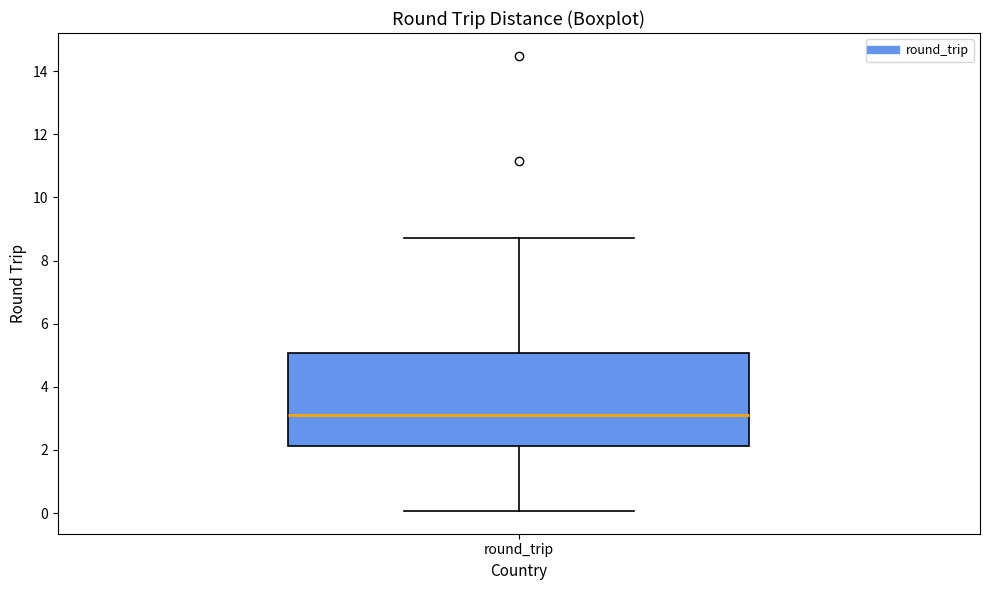

Transcribe this box plot: give where the median line is, the range the box spans, and where the two whiskers end, as read against the y-axis. The values are not printed on the chart, so give them approximately, as read against the axis.

median 3.0, box 2.2 to 5.0, whiskers 0.0 to 8.8